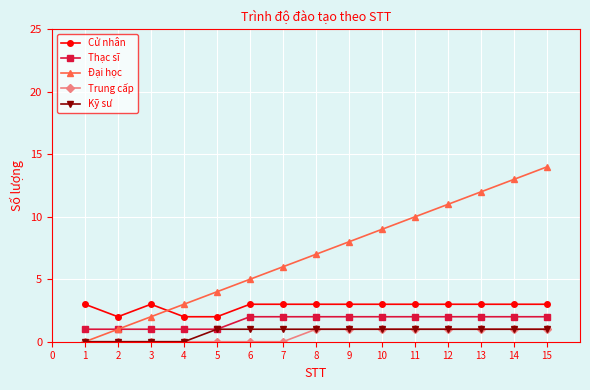

What are all the series names shown in the legend?

Cử nhân, Thạc sĩ, Đại học, Trung cấp, Kỹ sư